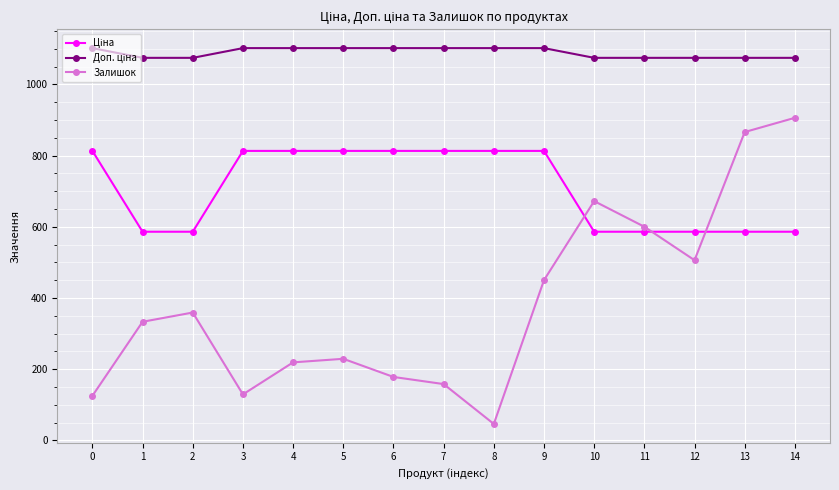

How many lines are shown in the chart?

3